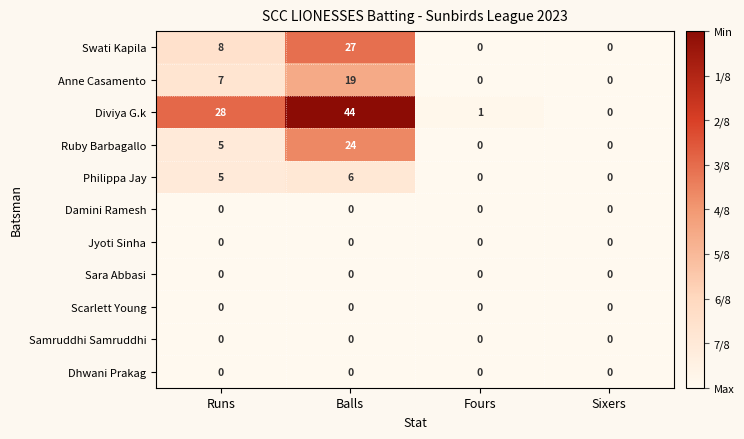

True or false: Swati Kapila has a value of 15 at Sixers.

False